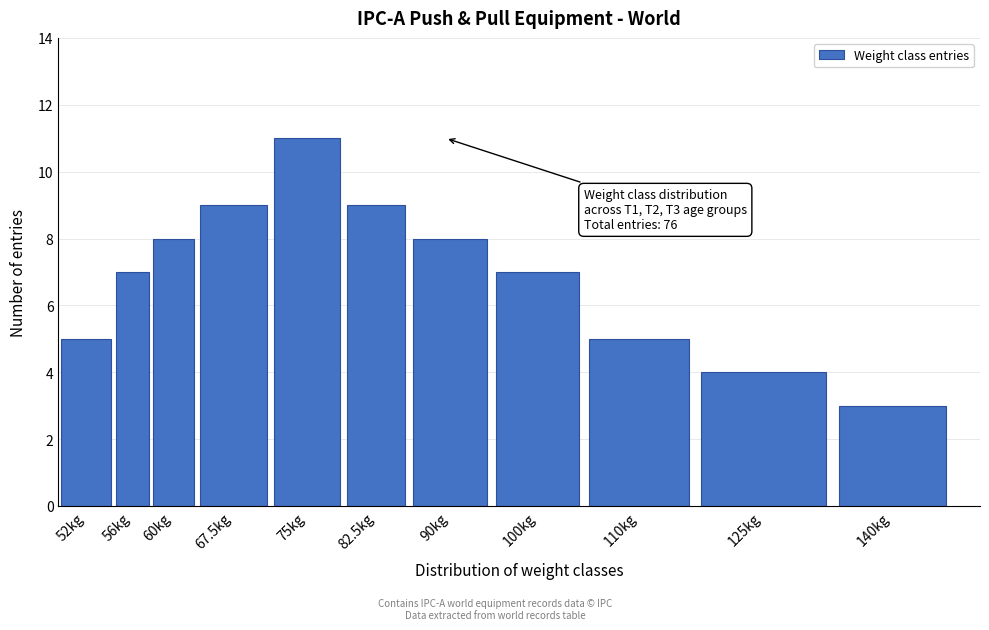

Reading left to right, extract all data points from this chart.

5	7	8	9	11	9	8	7	5	4	3